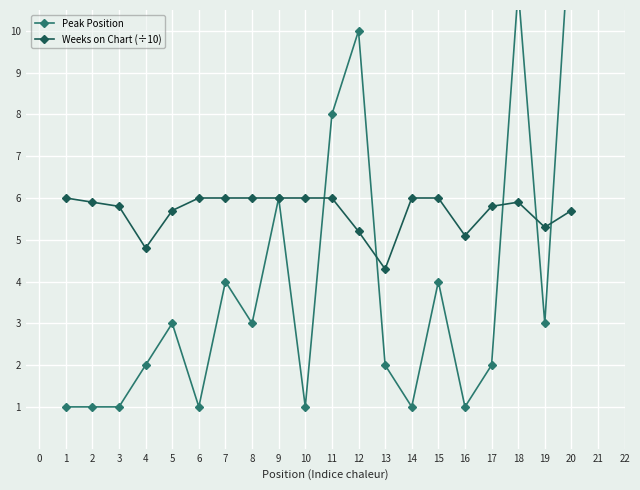

What value does the Weeks on Chart (÷10) series have at 3?

5.8